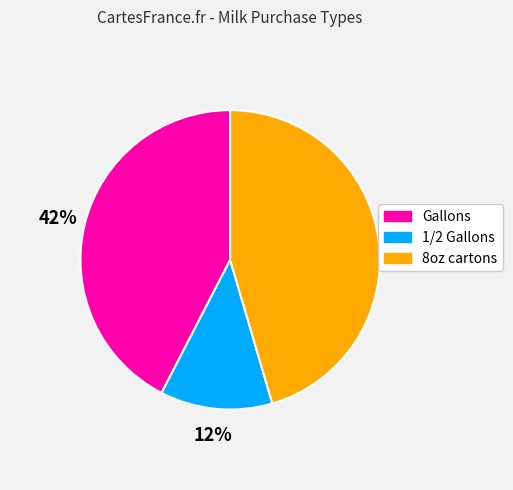

What percentage is the 8oz cartons slice, to the nearest percent?

45%